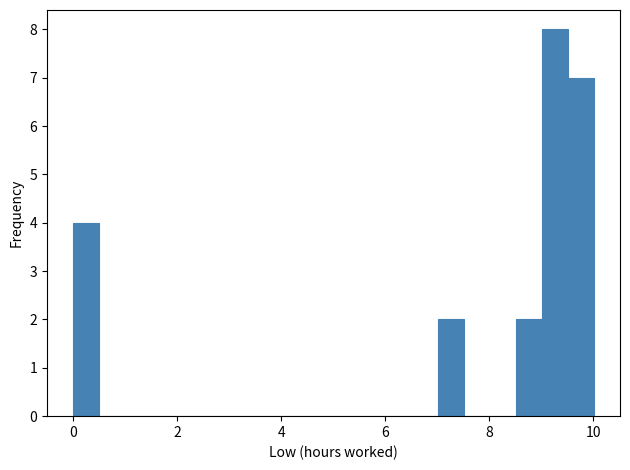

Around what value on the x-axis is the tallest bar? Give the approximate position of its centre, as read against the axis.

9.2